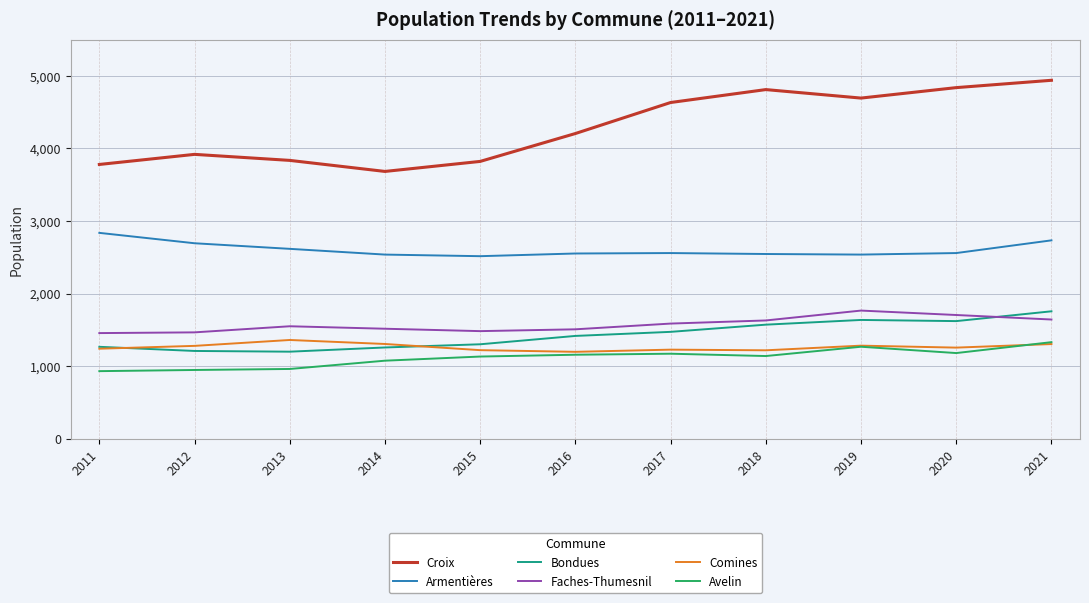

What is the greatest value displayed?

4939